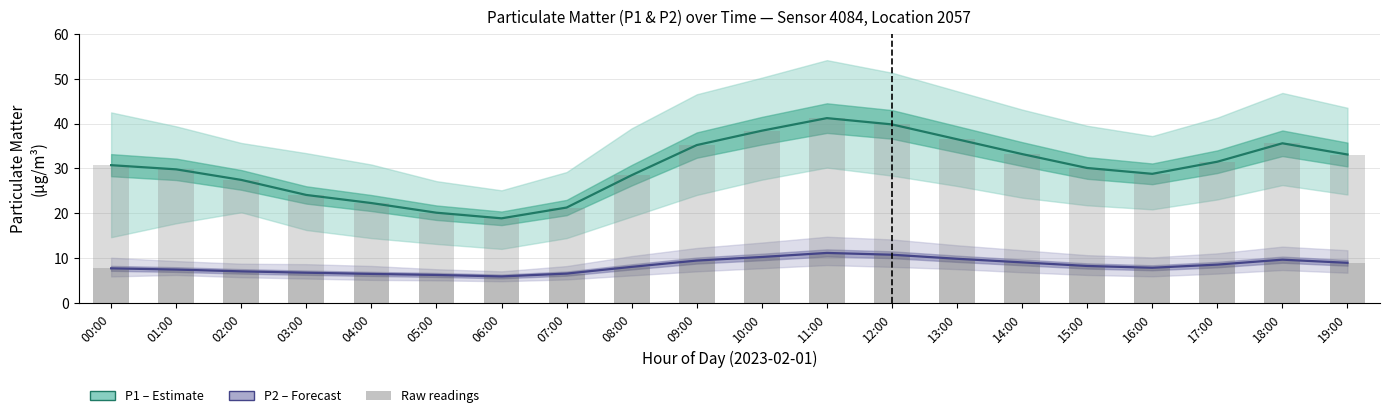

At how many categories does at least one series exceed 24?

16